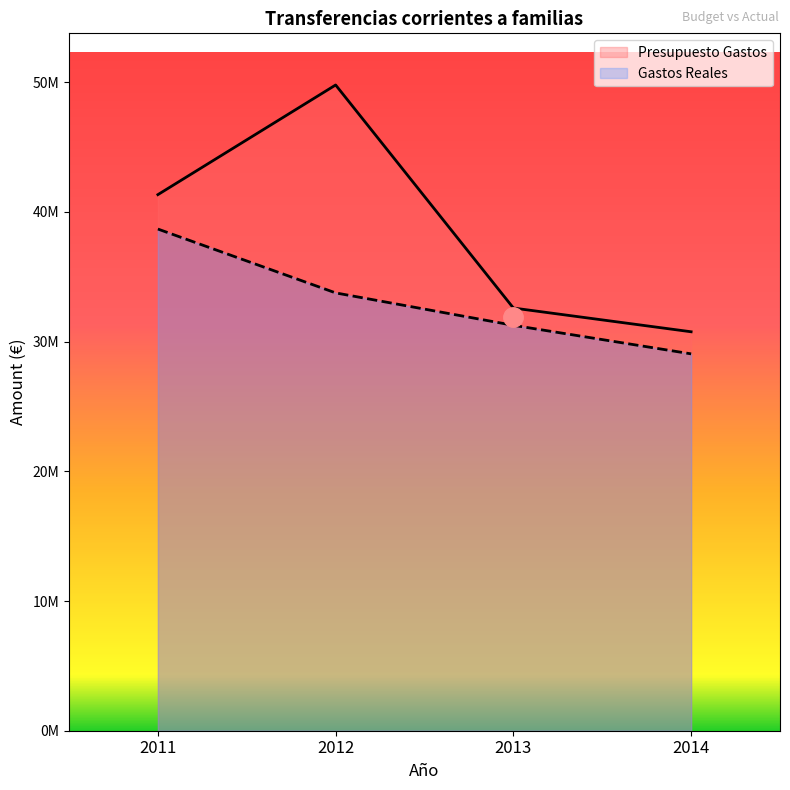

The Gastos Reales series shows 51502669.7 at 2011. True or false?

False